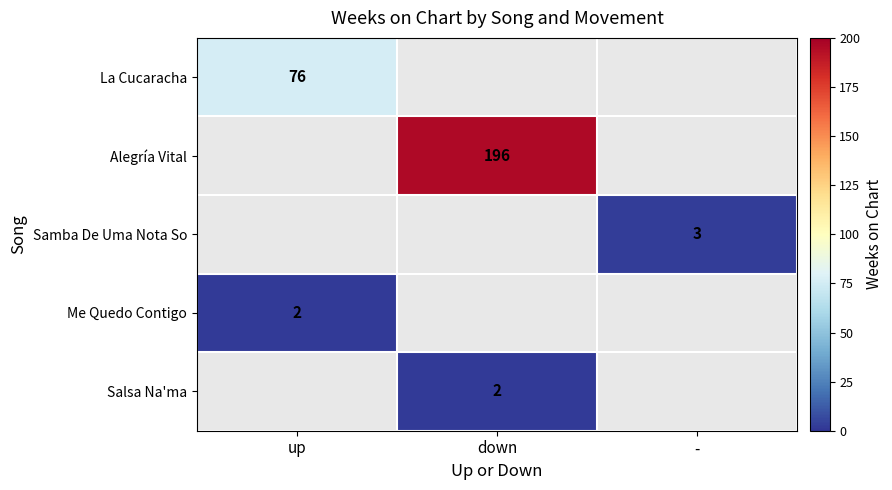

Is it true that Me Quedo Contigo equals 1 at up?

False